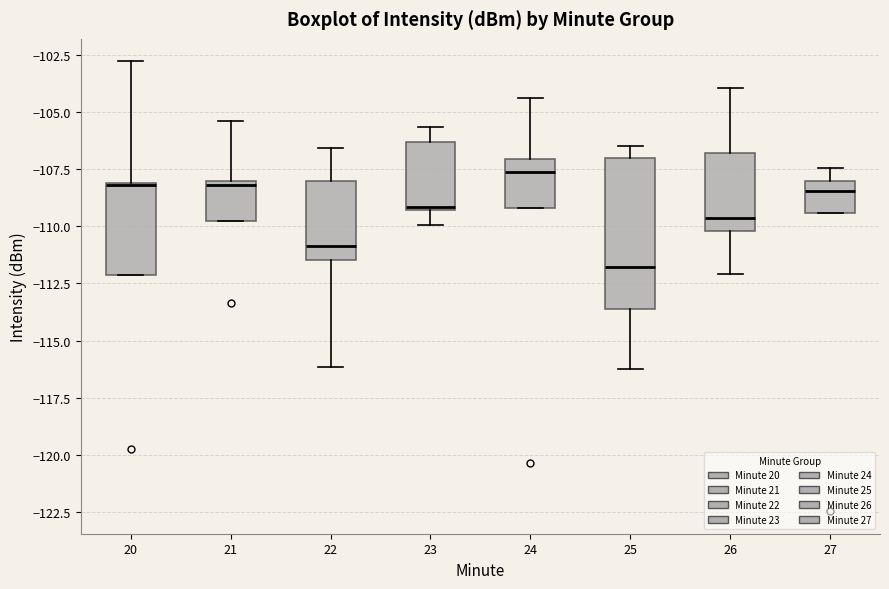

Reading left to right, read every box against the y-axis: the position of its median line, the range the box covers, and the ends of its whiskers. The values are not printed on the chart, so give them approximately, as read against the axis.

20: median -108.0, box -112.0 to -108.0, whiskers -112.0 to -103.0
21: median -108.0 (just below the box's upper edge), box -110.0 to -108.0, whiskers -110.0 to -105.5
22: median -111.0, box -111.5 to -108.0, whiskers -116.0 to -106.5
23: median -109.0, box -109.5 to -106.5, whiskers -110.0 to -105.5
24: median -107.5, box -109.0 to -107.0, whiskers -109.0 to -104.5
25: median -112.0, box -113.5 to -107.0, whiskers -116.5 to -106.5
26: median -109.5, box -110.0 to -107.0, whiskers -112.0 to -104.0
27: median -108.5, box -109.5 to -108.0, whiskers -109.5 to -107.5